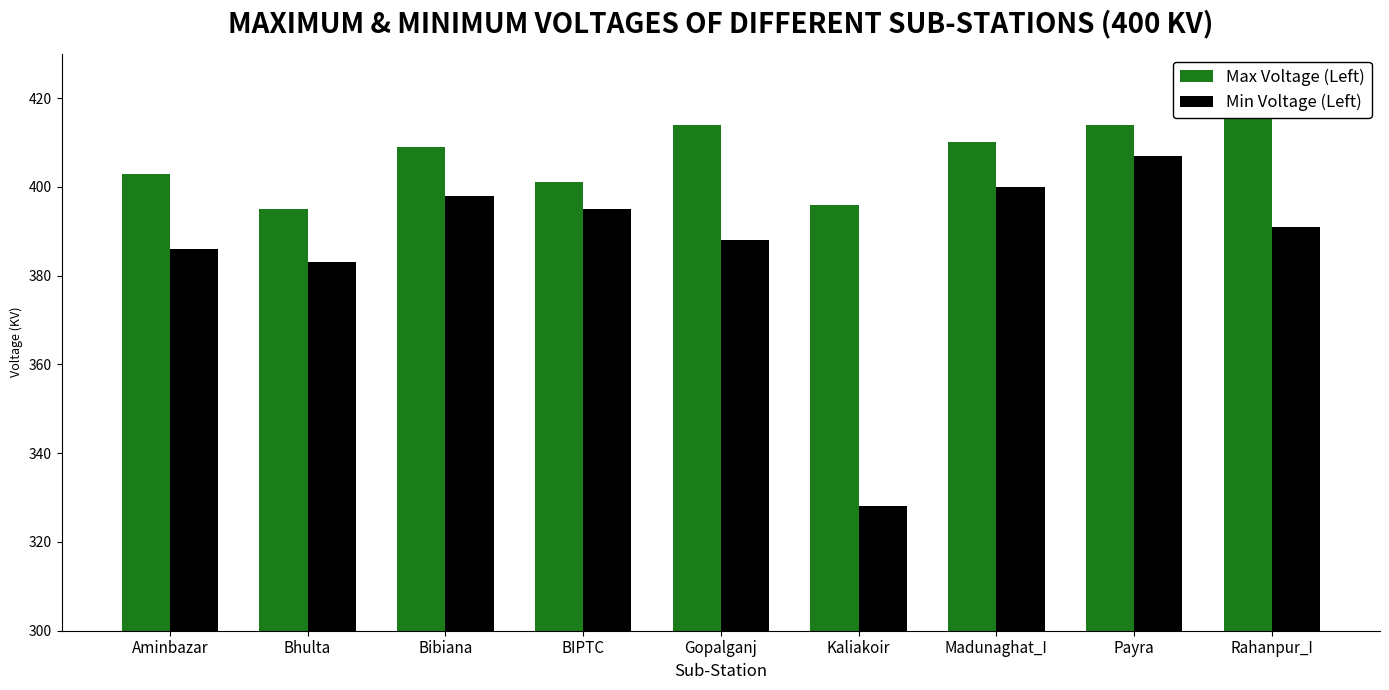

How many bars are there in total?

18